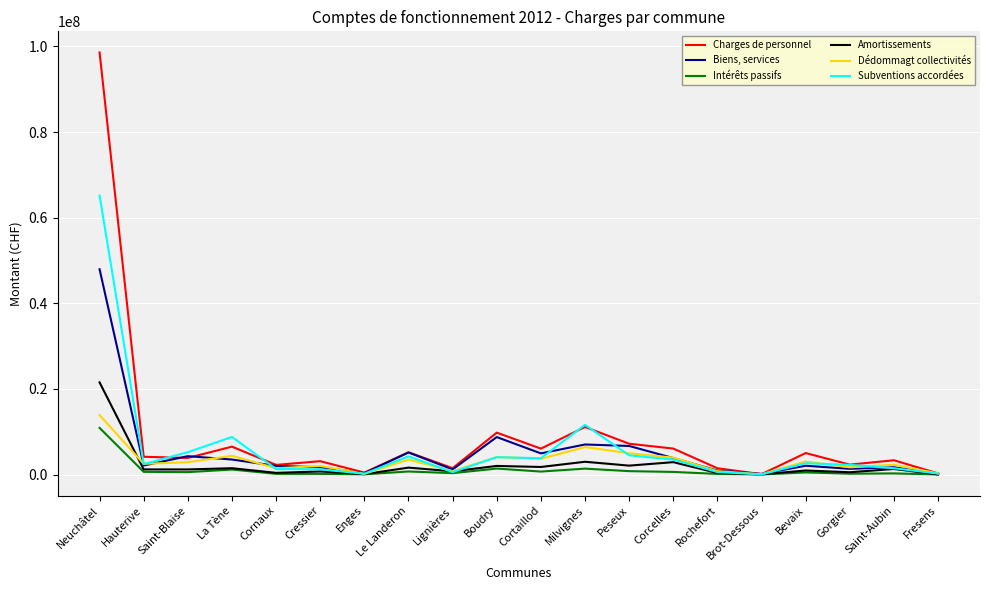

What is the maximum value for Amortissements?

21524240